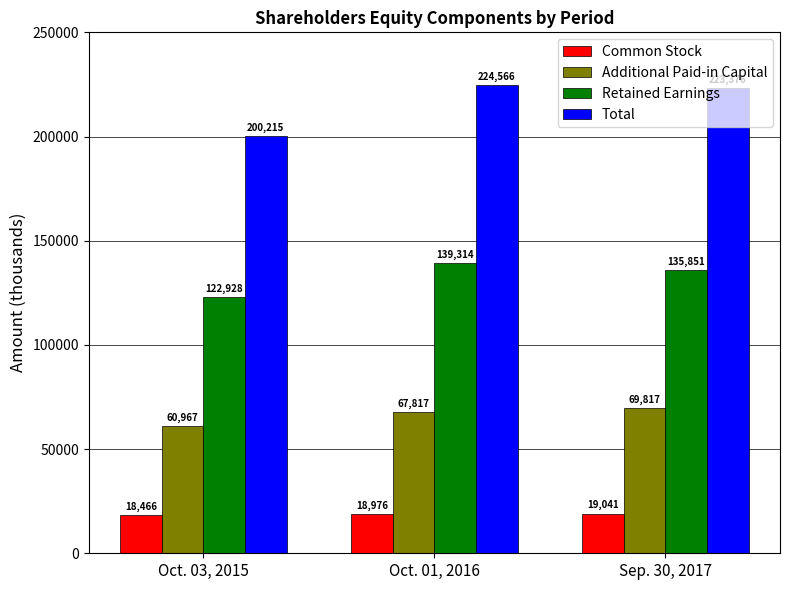

What are all the series names shown in the legend?

Common Stock, Additional Paid-in Capital, Retained Earnings, Total